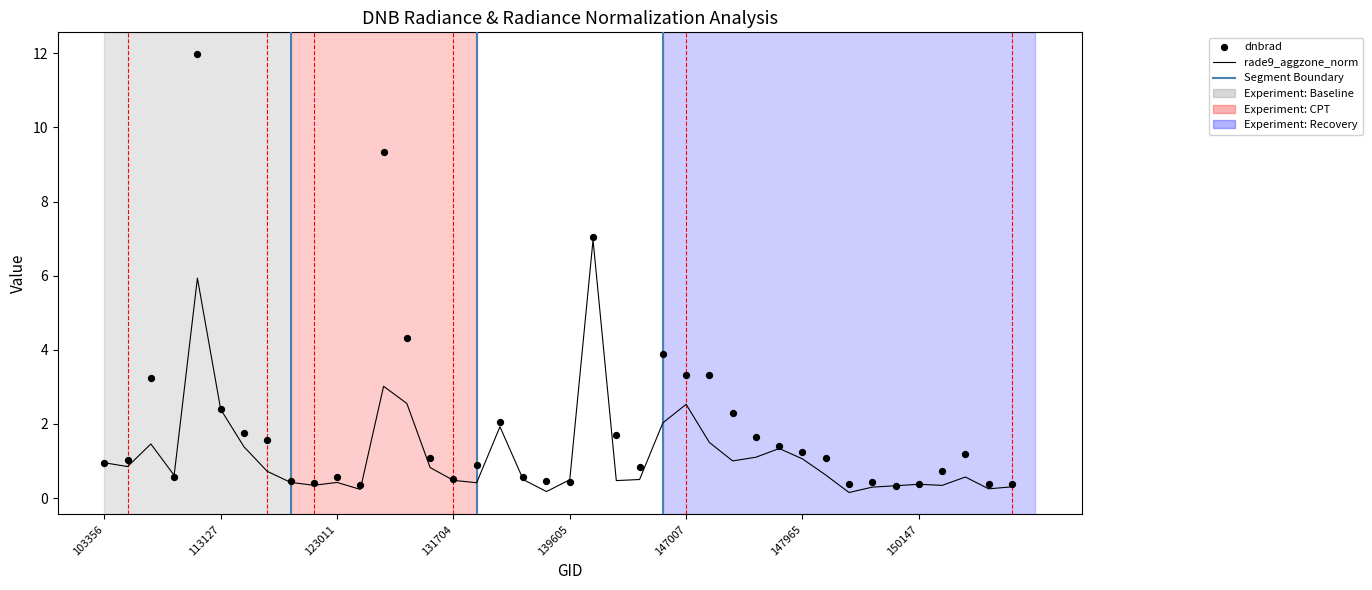

What are all the series names shown in the legend?

dnbrad, rade9_aggzone_norm